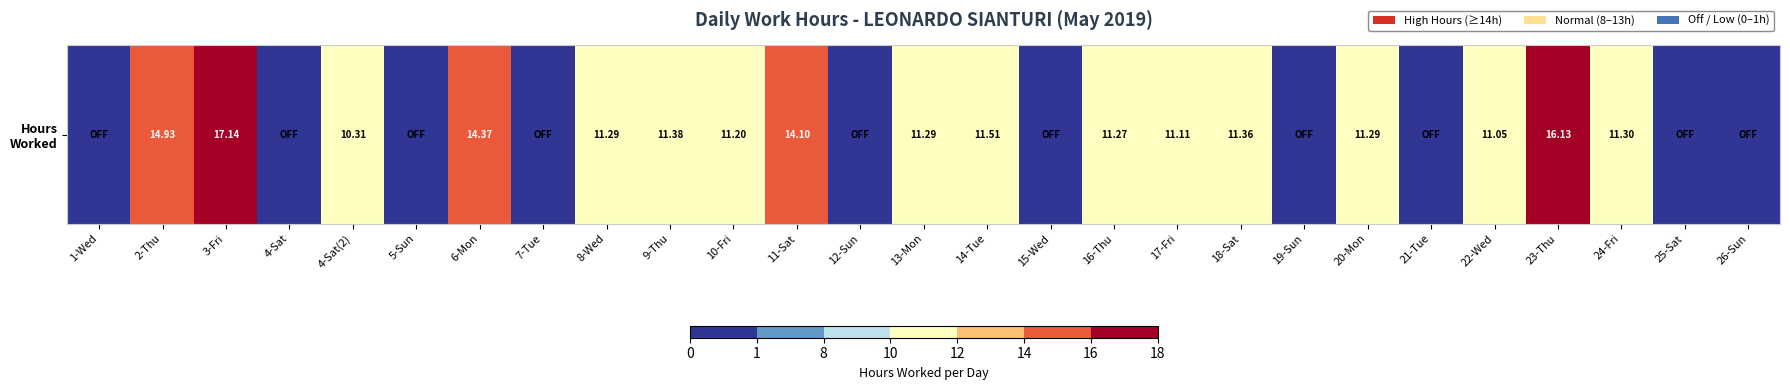

How many positive values are there?

17